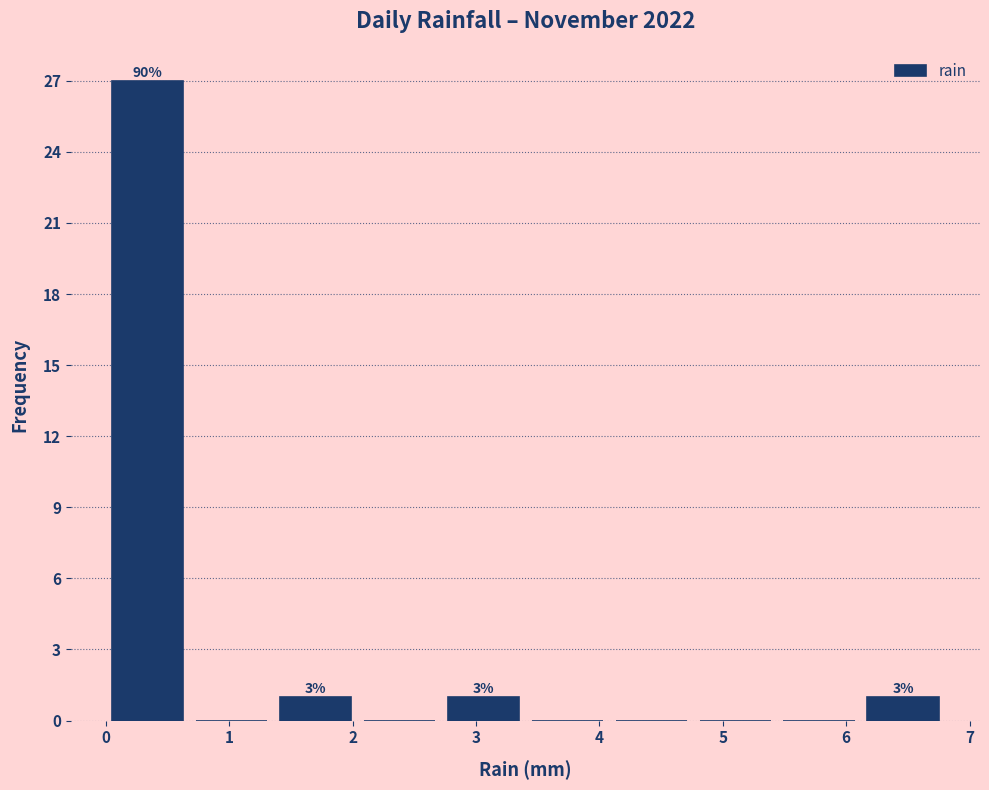

Over which range of the x-axis is the bar tallest?

0.00 to 0.68